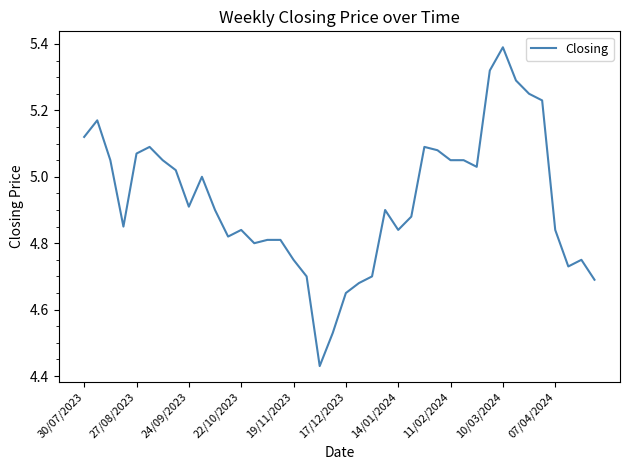

What is the greatest value displayed?

5.4